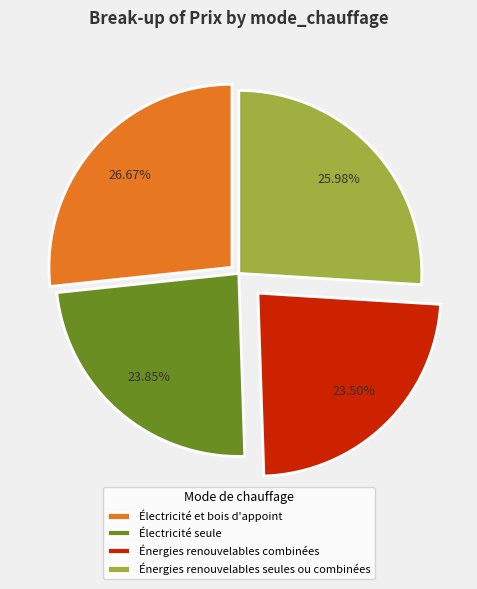

What percentage do Électricité et bois d'appoint and Électricité seule together represent?

50.5%